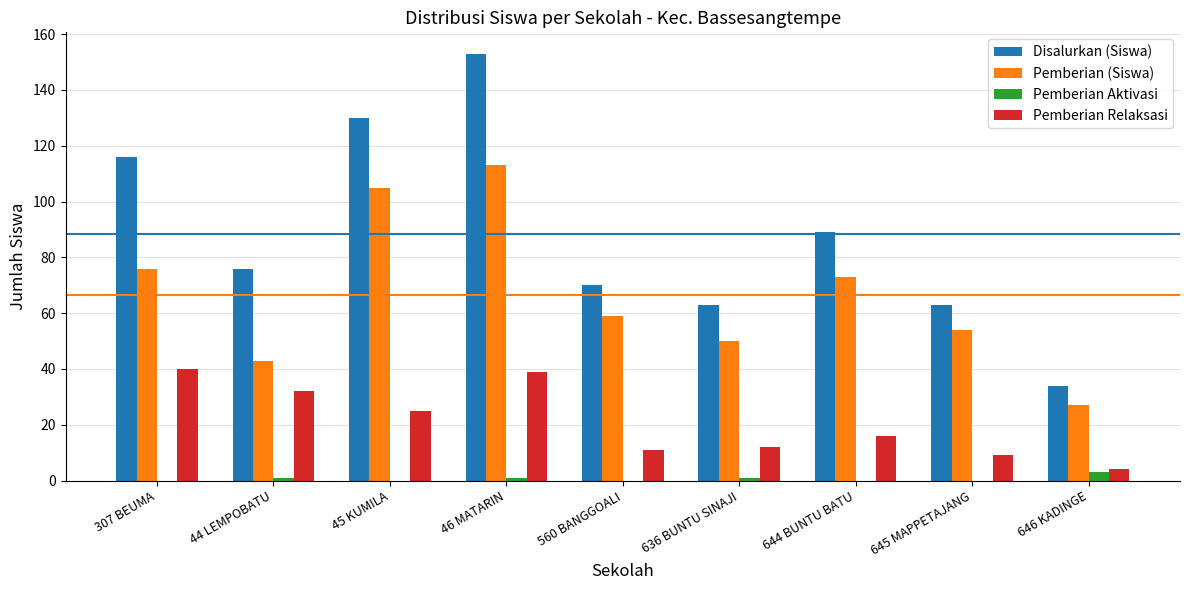

What is the sum of all Pemberian Aktivasi values?

6